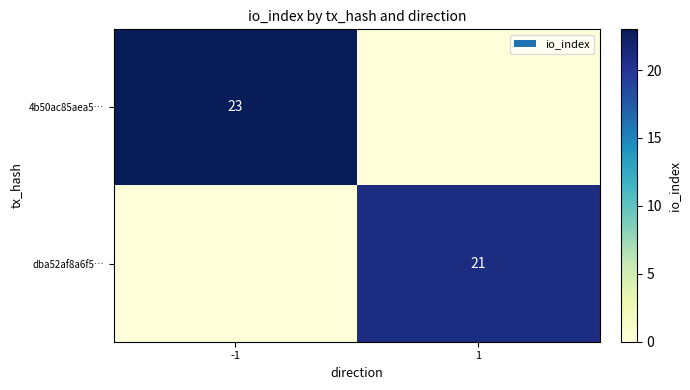

The dba52af8a6f5… series shows 21 at 1. True or false?

True